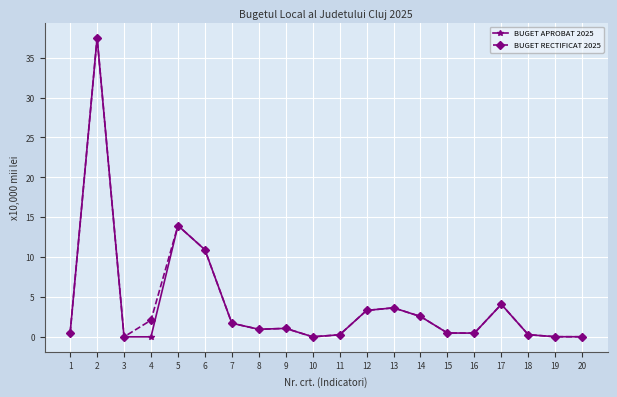

True or false: BUGET APROBAT 2025 has more than 0 interior local peaks.

True